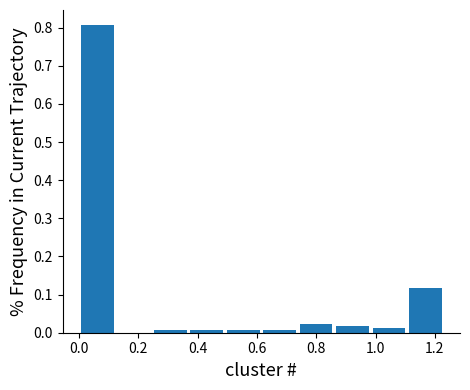

Reading left to right, transcribe this chart: for each bar, give the range it covers on the x-axis and its height. Neither the bar edges nor the heights are printed on the chart, so give them approximately, as read against the axes.

0.00 to 0.12: 0.81
0.12 to 0.24: 0
0.24 to 0.36: under 0.01
0.36 to 0.50: under 0.01
0.50 to 0.62: under 0.01
0.62 to 0.74: under 0.01
0.74 to 0.86: 0.02
0.86 to 0.98: 0.02
0.98 to 1.10: 0.01
1.10 to 1.24: 0.12